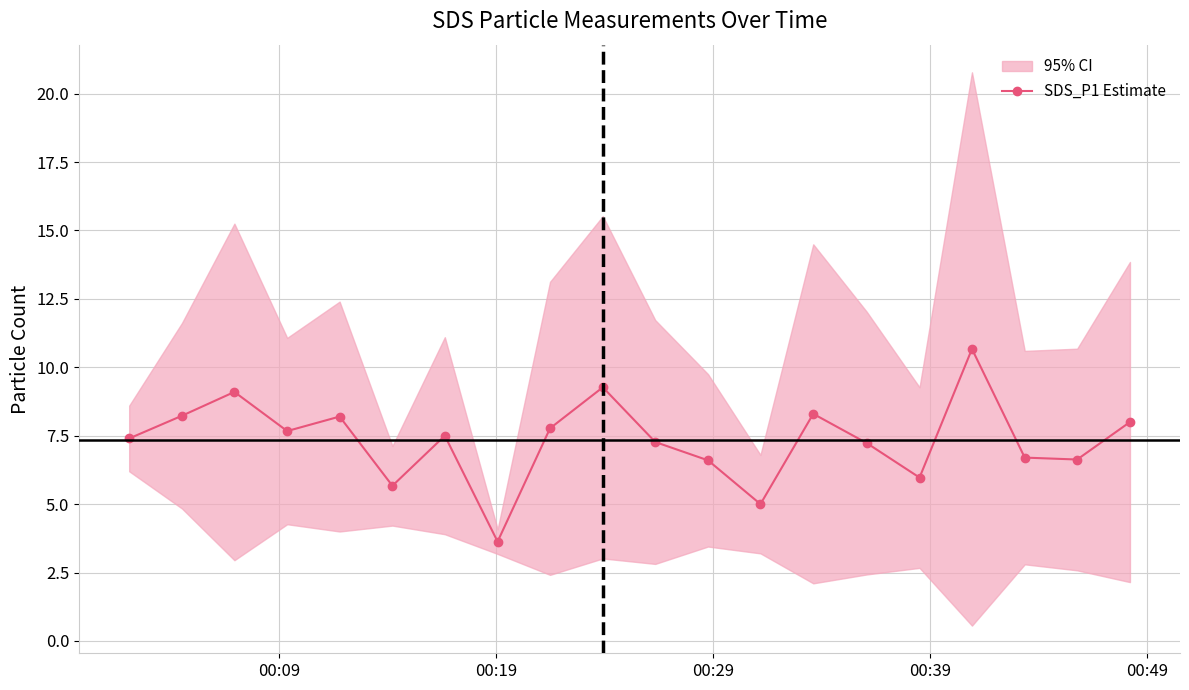

True or false: SDS_P1 Estimate has more than 2 points higher than both neighbors.

True